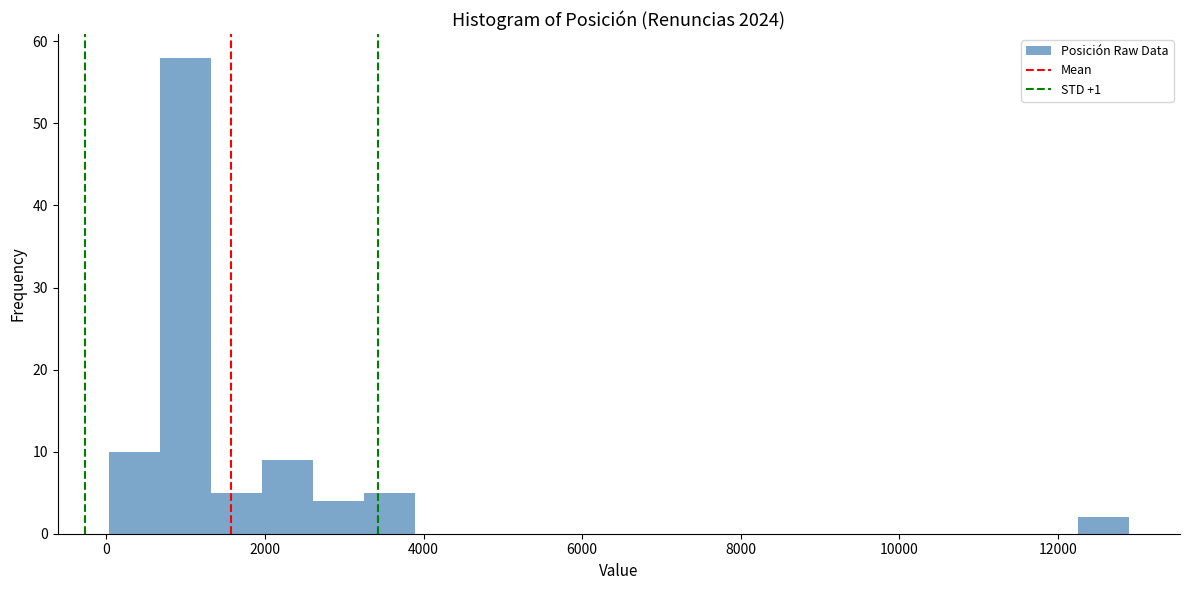

Read against the x-axis, roughly where is the centre of the tallest bar?

1000